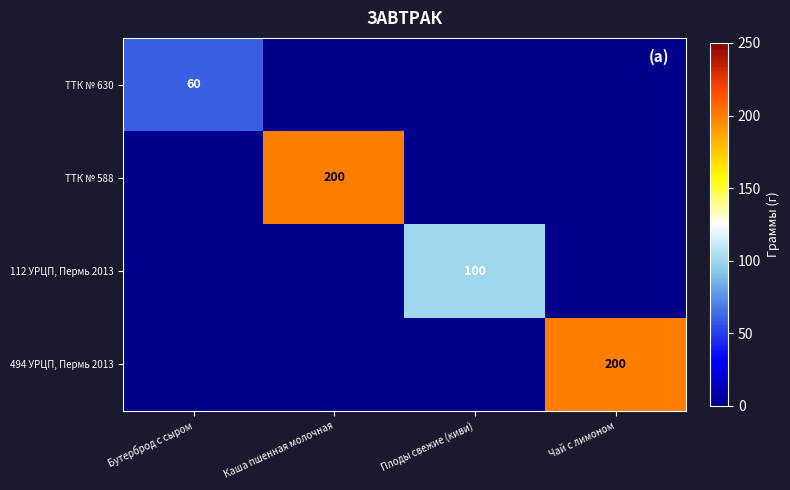

List the labels in order of 112 УРЦП, Пермь 2013 value, largest first.

Плоды свежие (киви), Бутерброд с сыром, Каша пшенная молочная, Чай с лимоном